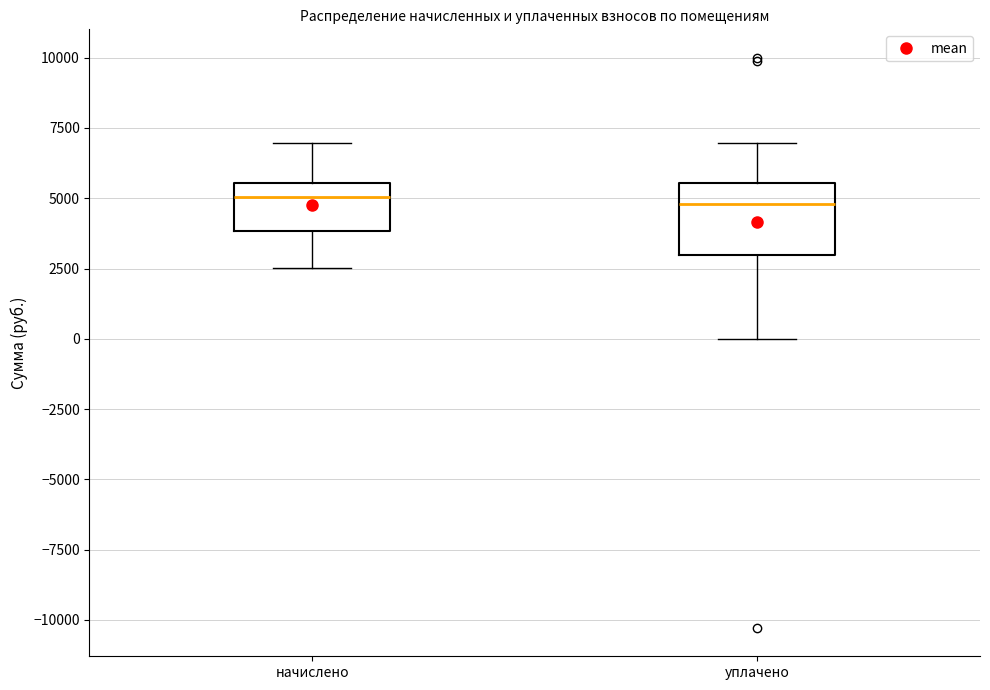

Reading left to right, read every box against the y-axis: the position of its median line, the range the box covers, and the ends of its whiskers. The values are not printed on the chart, so give them approximately, as read against the axis.

начислено: median 5000, box 4000 to 5500, whiskers 2500 to 7000
уплачено: median 5000, box 3000 to 5500, whiskers 0 to 7000